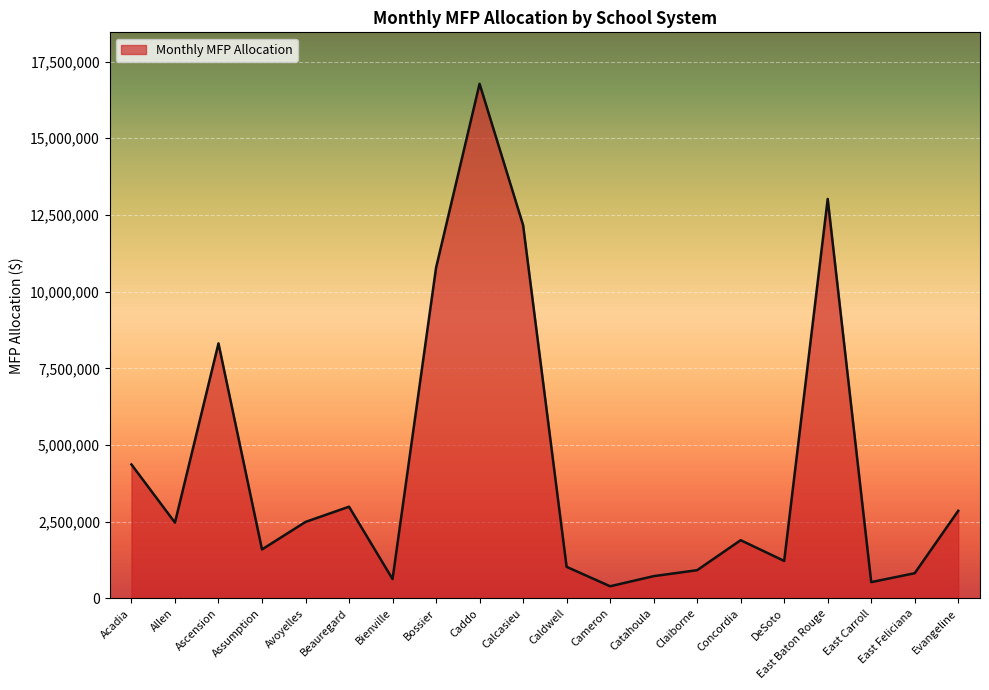

True or false: there are more than 0 points higher than both neighbors.

True